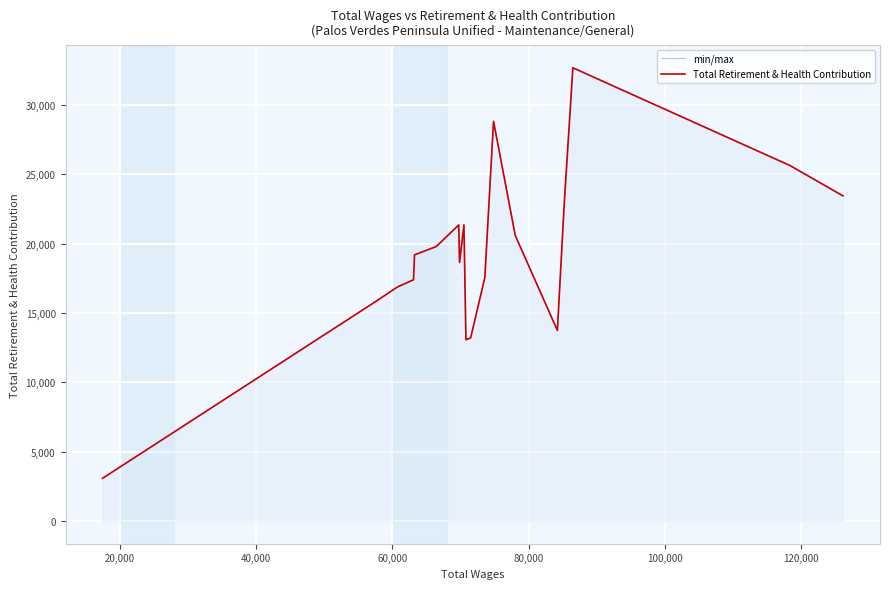

True or false: Total Retirement & Health Contribution and min/max intersect in this chart.

False